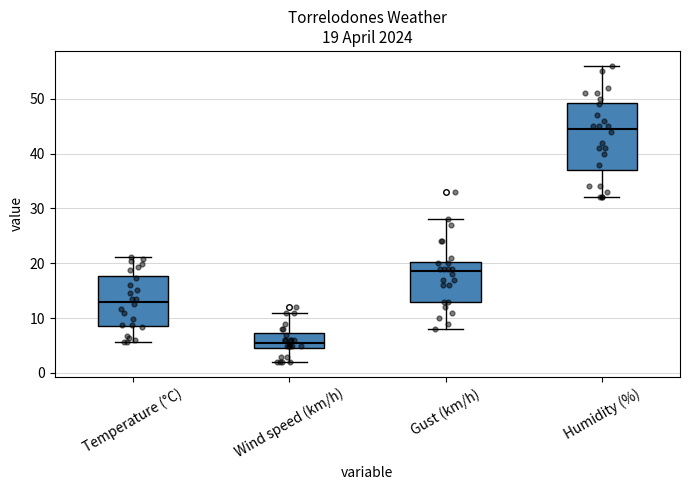

Which box's median line is the lowest?

Wind speed (km/h)